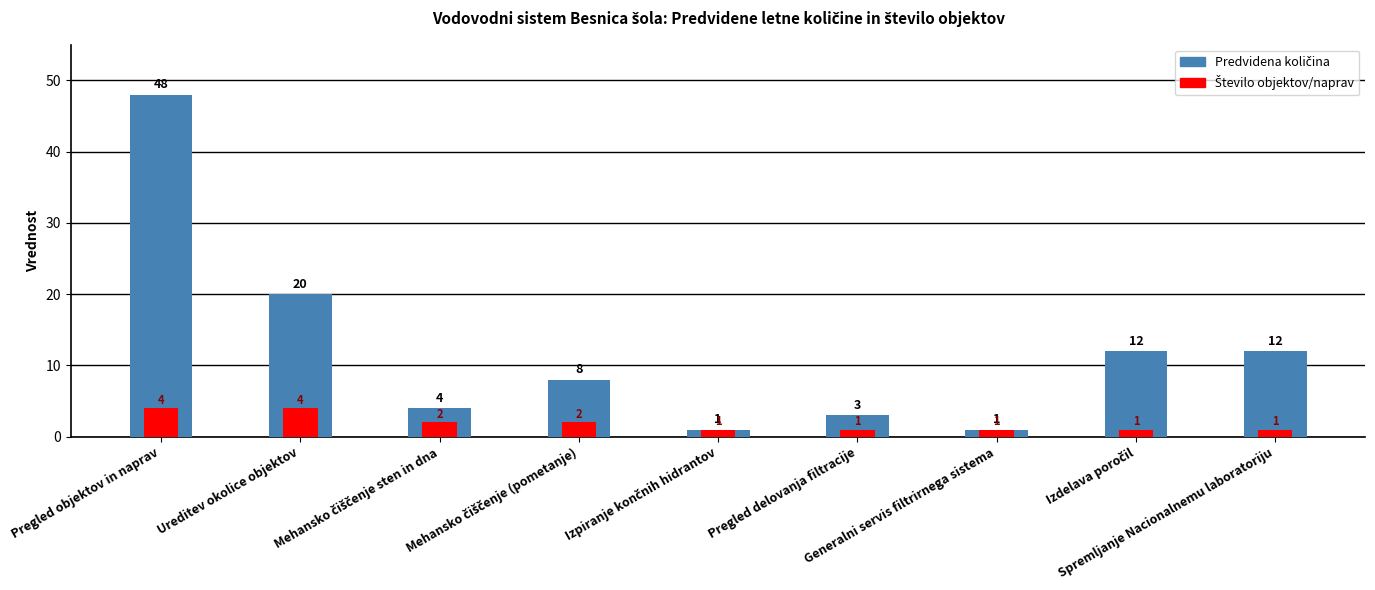

Between Izdelava poročil and Ureditev okolice objektov, which is larger?

Ureditev okolice objektov